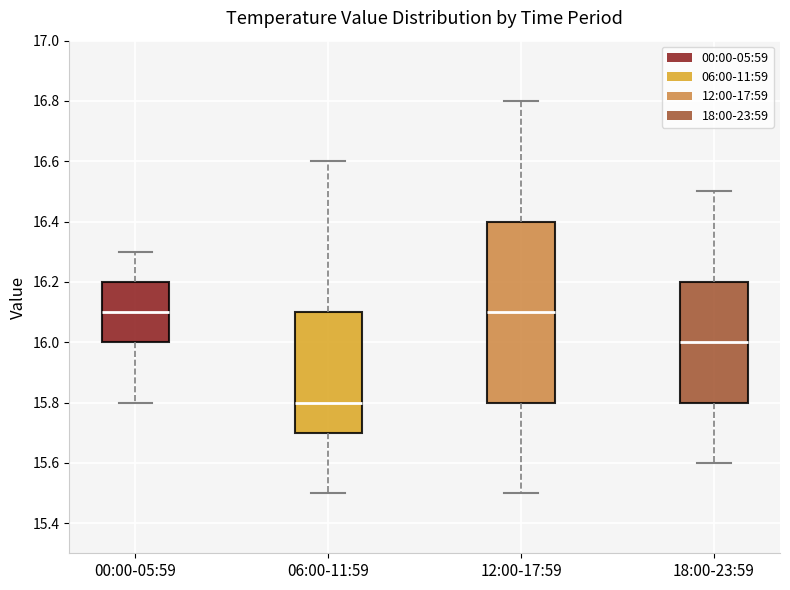

Comparing the boxes themselves (not the whiskers), which one is the tallest?

12:00-17:59